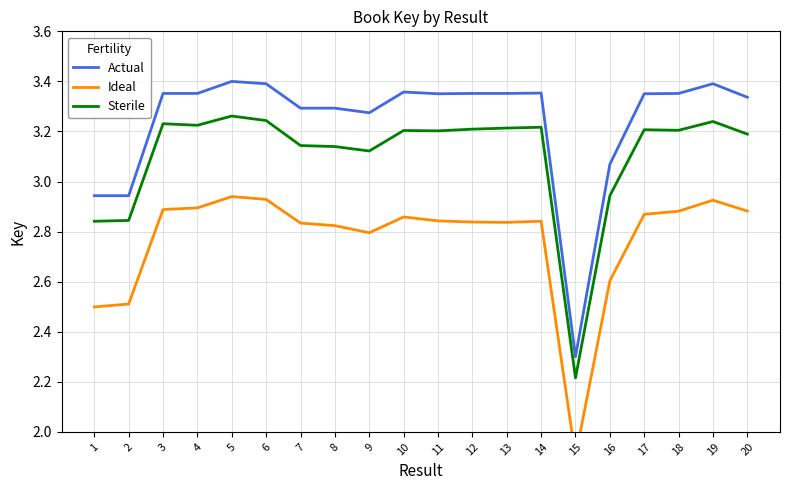

How many lines are shown in the chart?

3